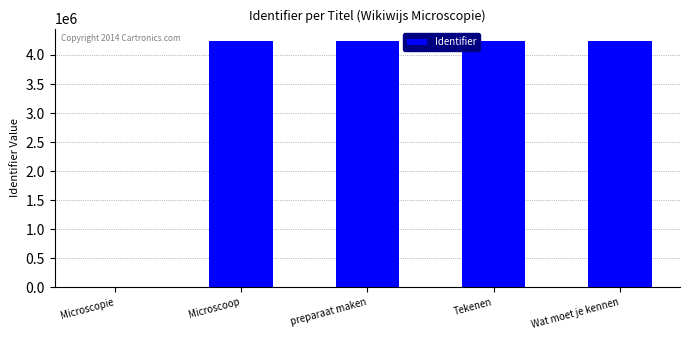

True or false: the data shows 4242261 at preparaat maken.

True